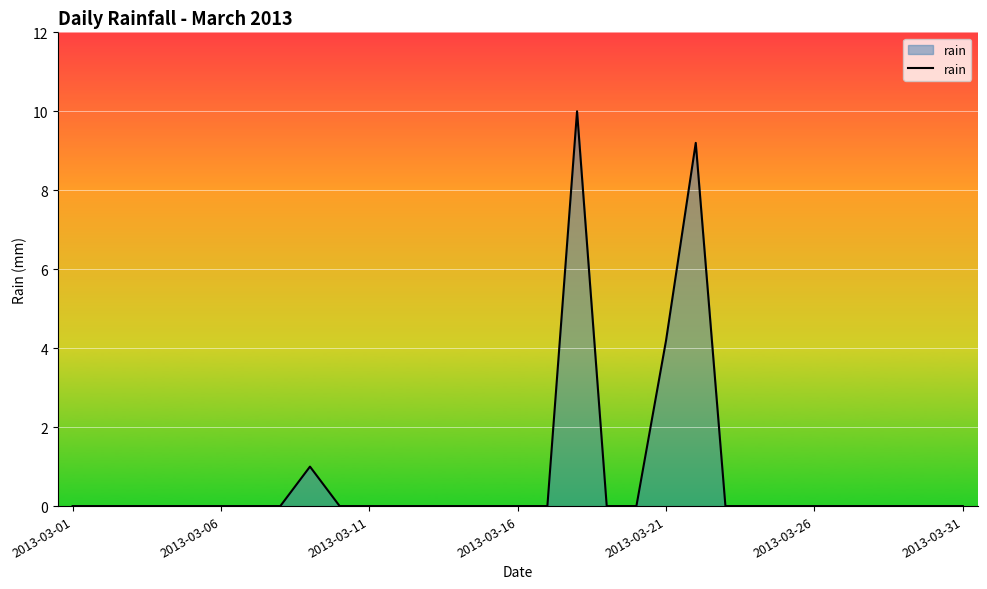

What is the maximum value shown in the chart?

10.0